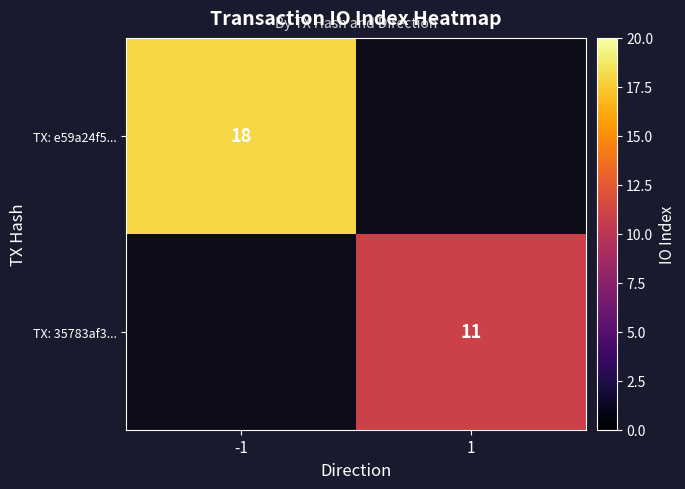

The TX: 35783af3... series shows 6 at 1. True or false?

False